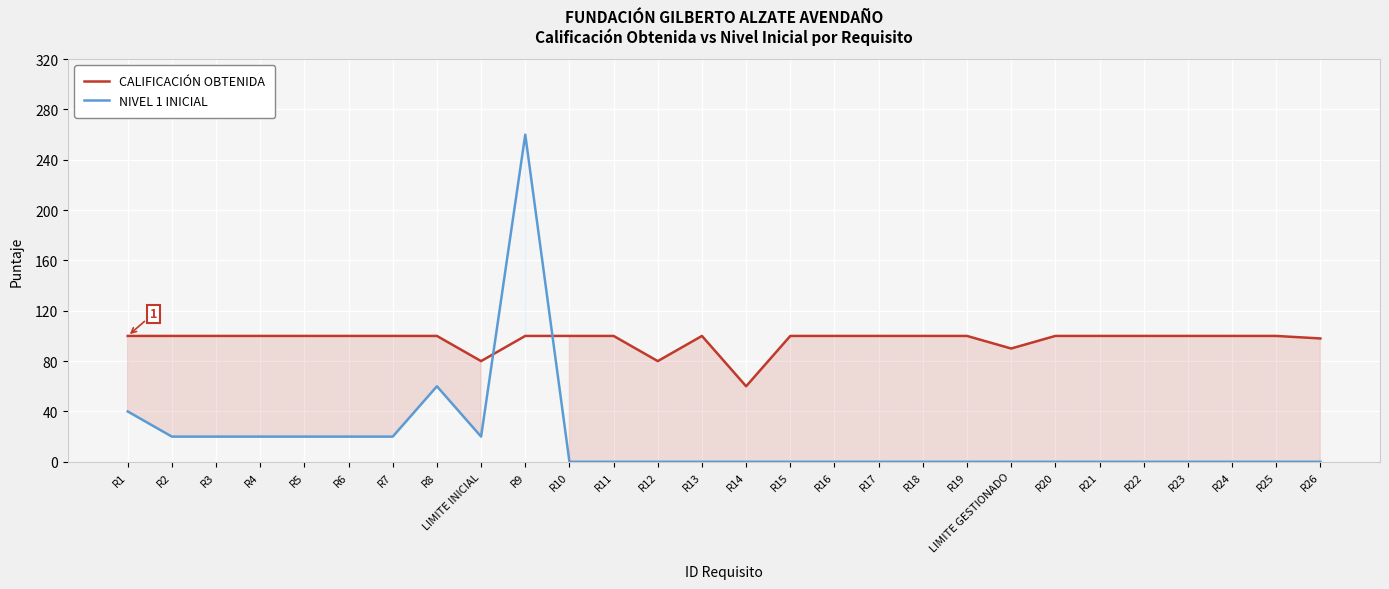

What value does the CALIFICACIÓN OBTENIDA series have at R3, to the nearest 10?

100